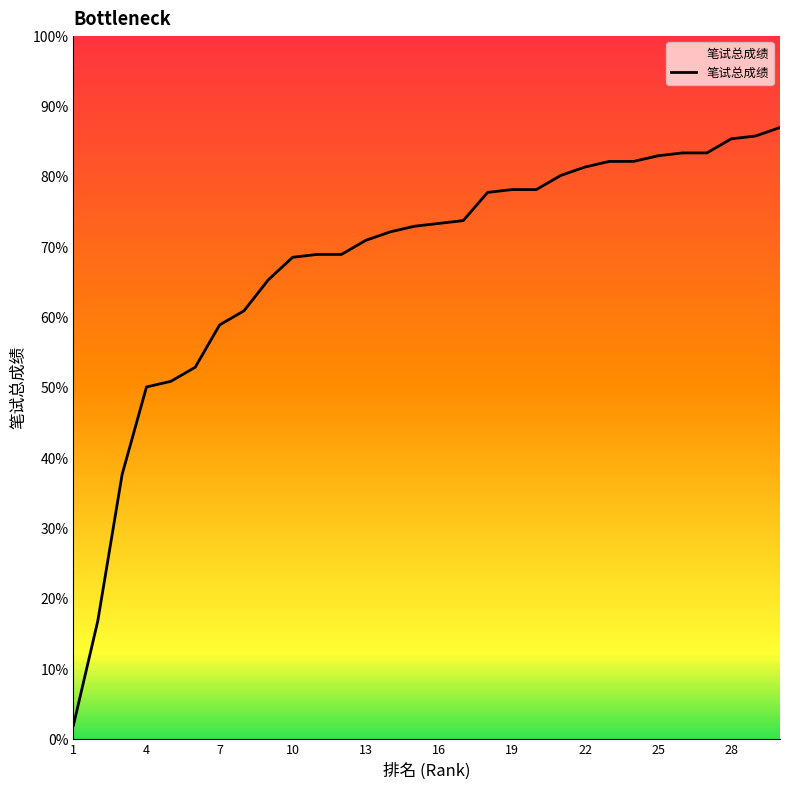

What is the minimum value shown in the chart?

2.0